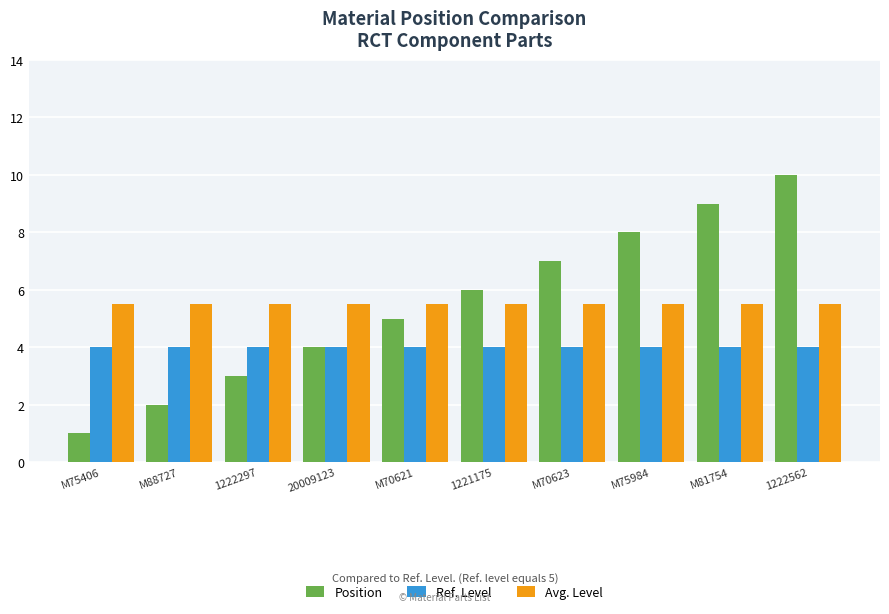

Which label corresponds to the smallest value in the chart?

M75406